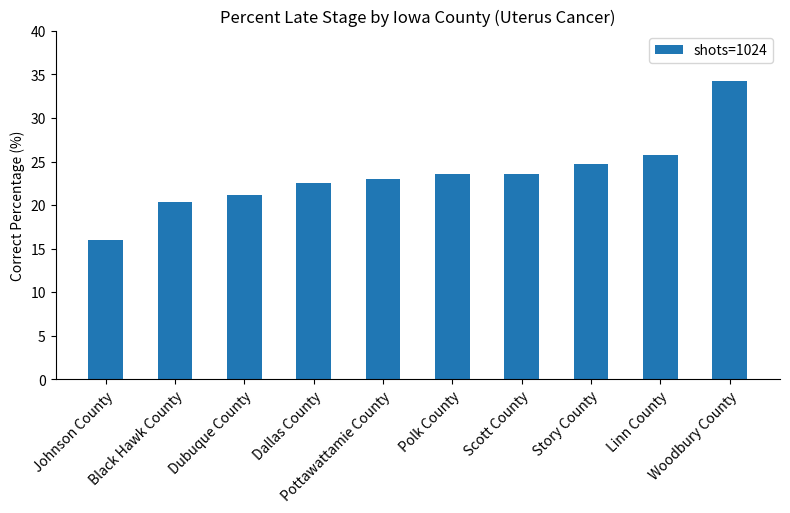

Does the chart contain stacked bars?

No